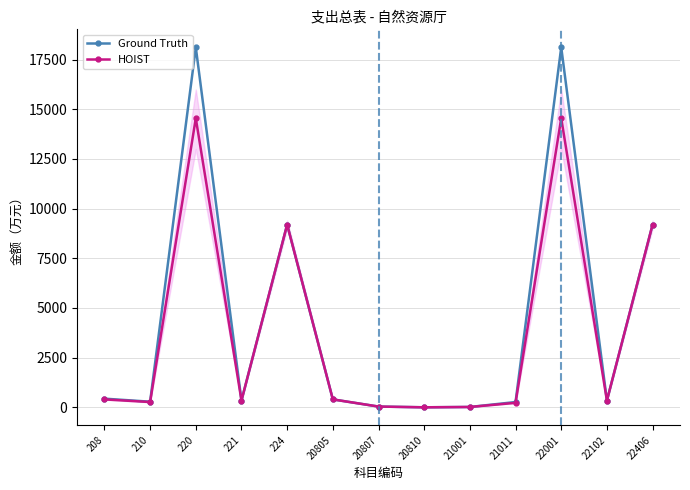

True or false: HOIST has more than 1 points higher than both neighbors.

True